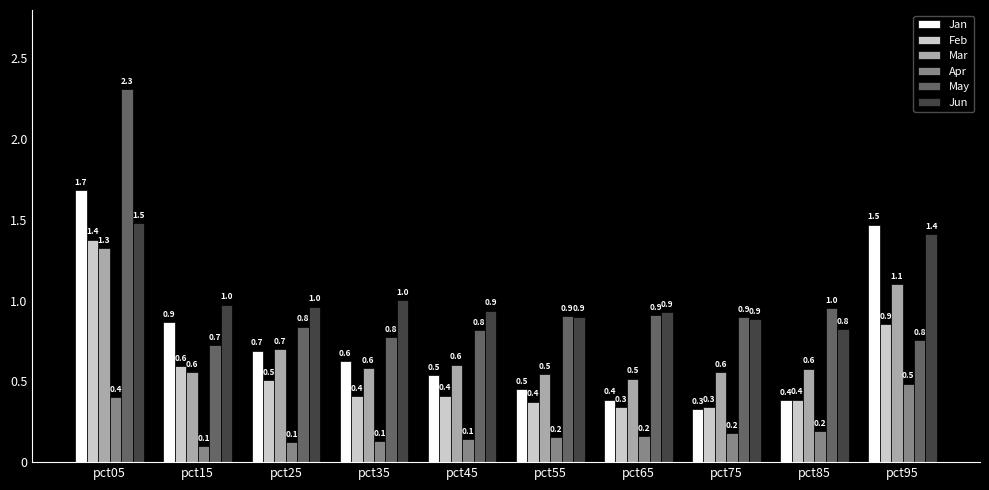

What value does the Feb series have at pct95?

0.9